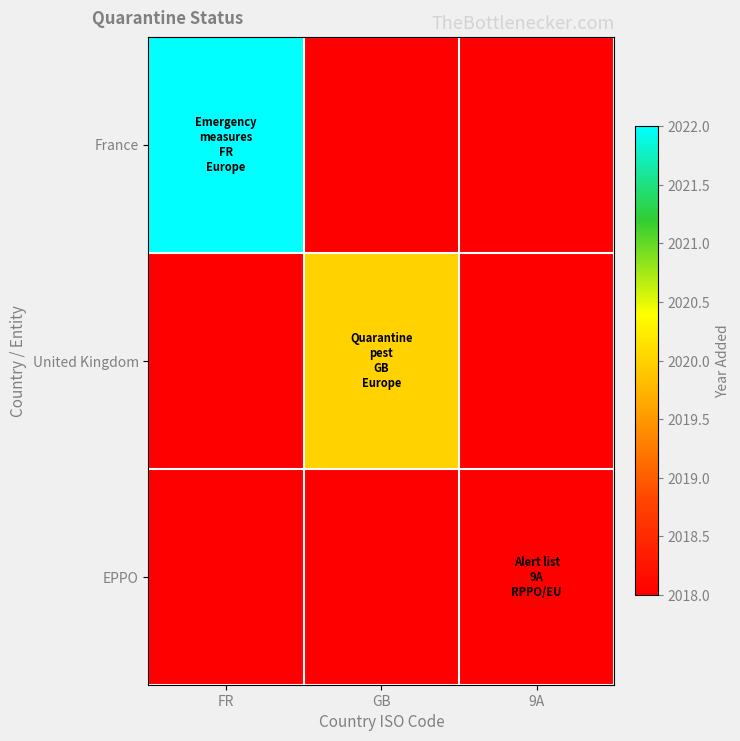

What is the smallest value displayed?

2018.0